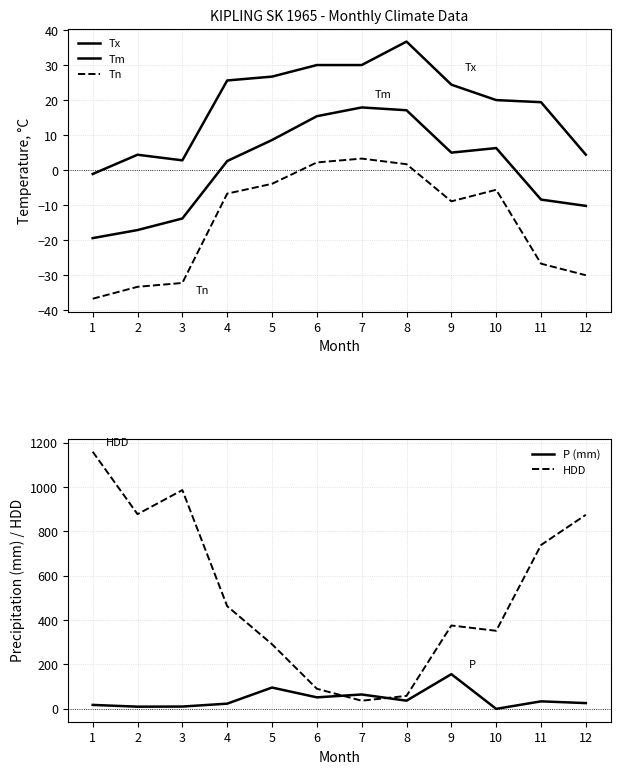

What is the value of the HDD point at the 10th from the left?

352.0